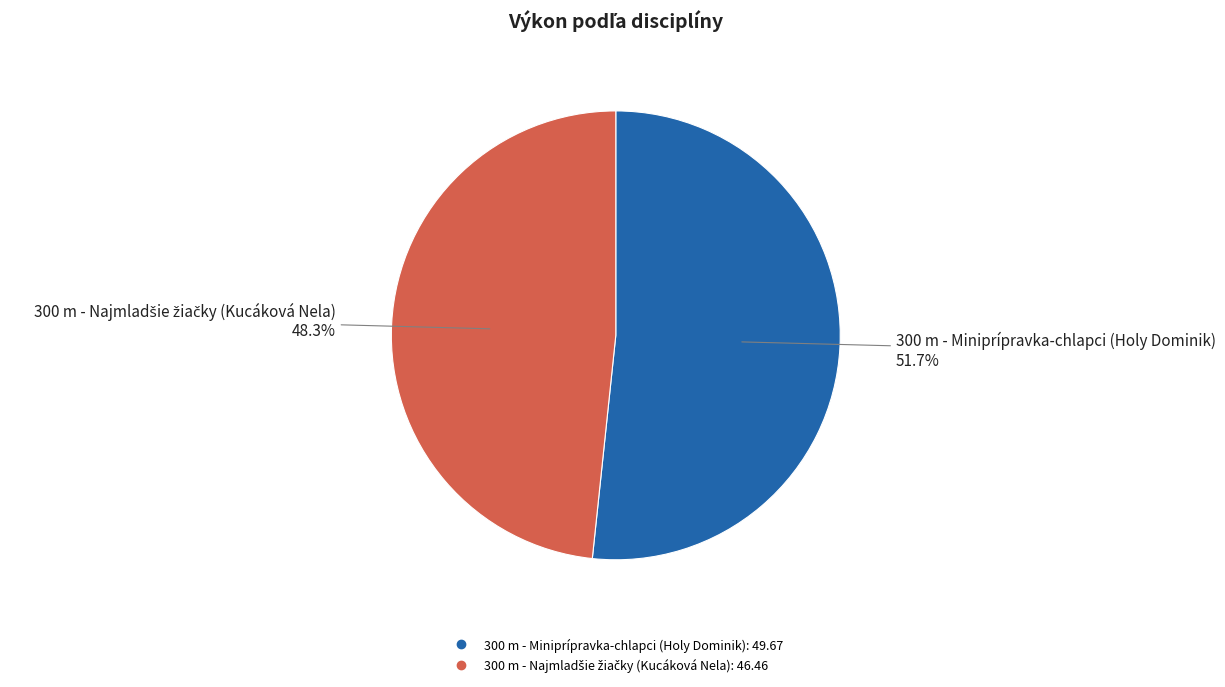

How many slices are in this pie chart?

2